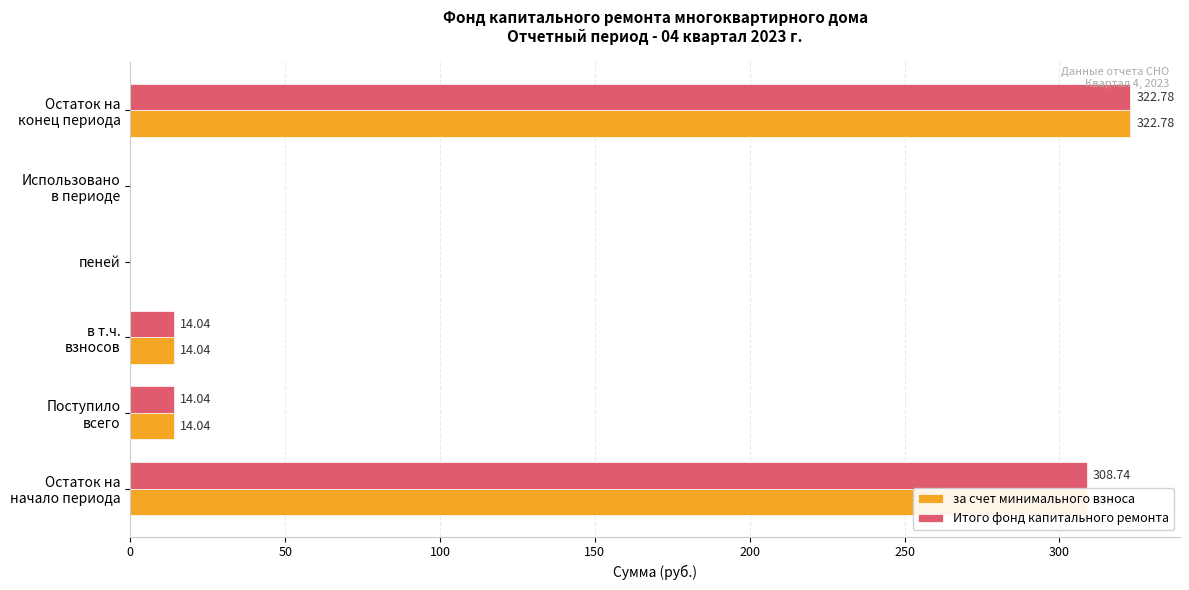

What is the sum of all Итого фонд капитального ремонта values?

659.6